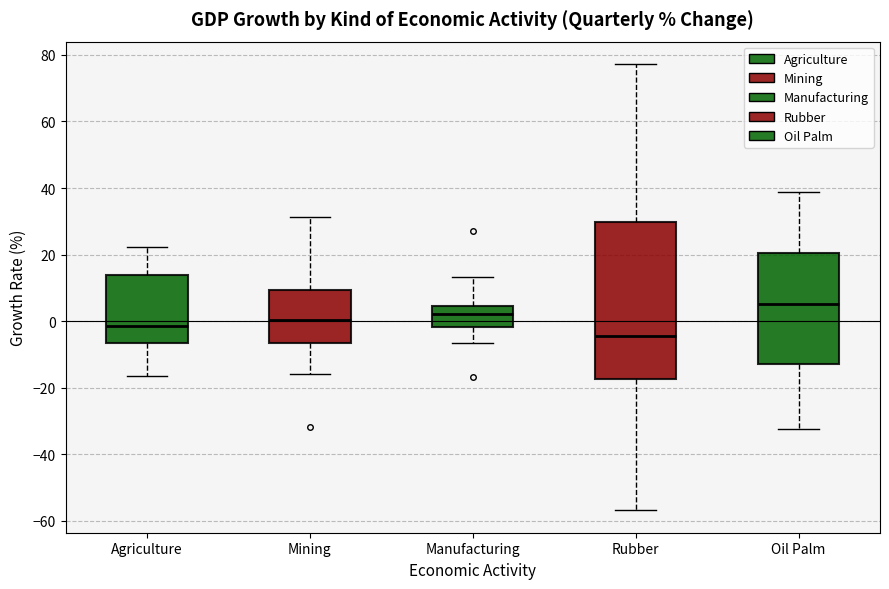

Reading left to right, read every box against the y-axis: the position of its median line, the range the box covers, and the ends of its whiskers. The values are not printed on the chart, so give them approximately, as read against the axis.

Agriculture: median -2, box -6 to 14, whiskers -16 to 22
Mining: median 0, box -6 to 10, whiskers -16 to 32
Manufacturing: median 2, box -2 to 4, whiskers -6 to 14
Rubber: median -4, box -18 to 30, whiskers -56 to 78
Oil Palm: median 6, box -12 to 20, whiskers -32 to 38